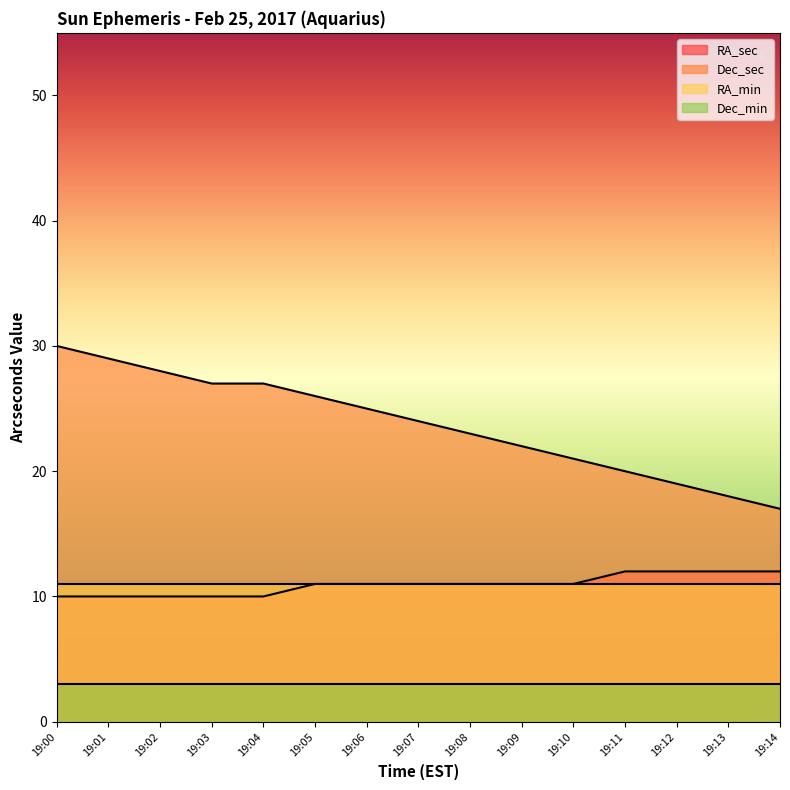

What is the sum of the RA_sec values at 19:11 and 19:08?

23